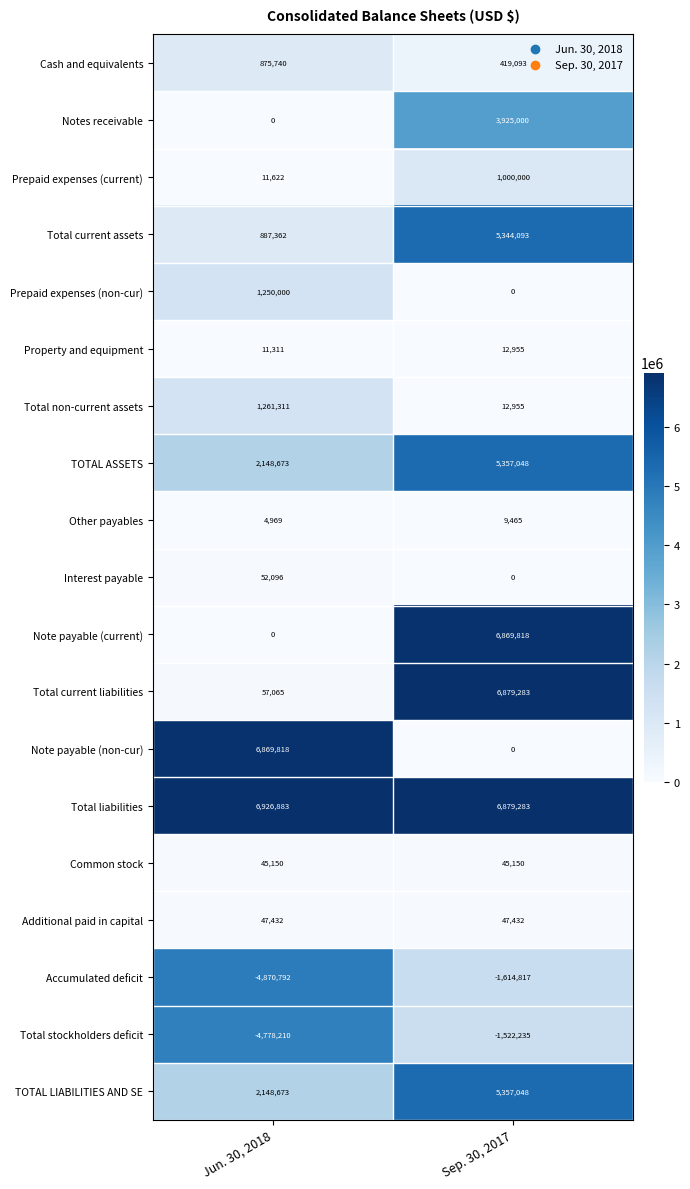

Count the number of data series in this chart.

19